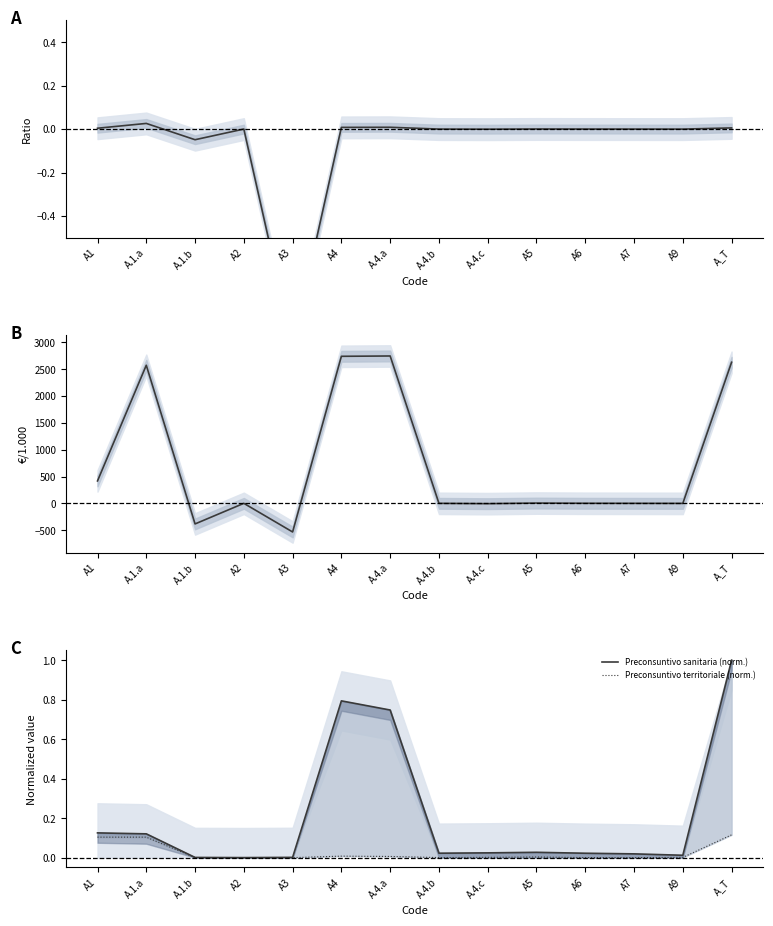

What is the label of the 10th point from the left?

A5